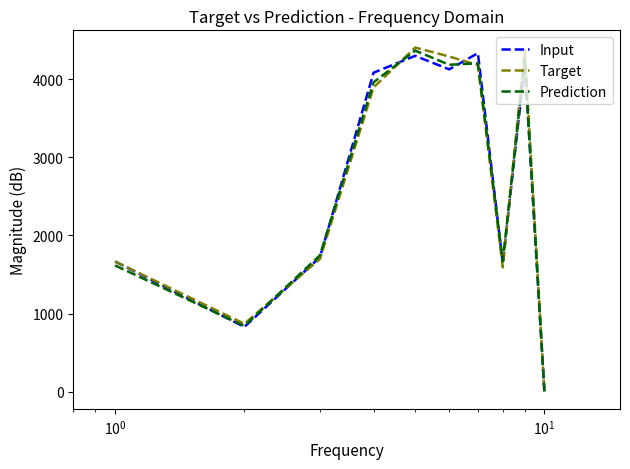

What is the maximum value shown in the chart?

4406.2